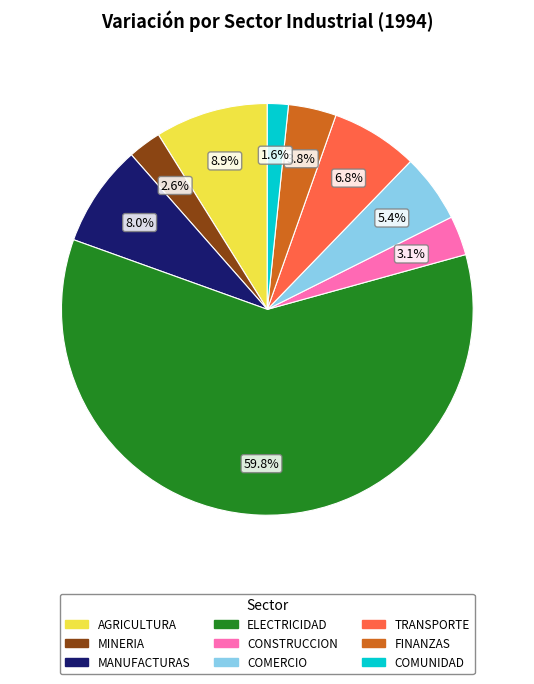

Is there any slice that represents more than half of the pie?

Yes